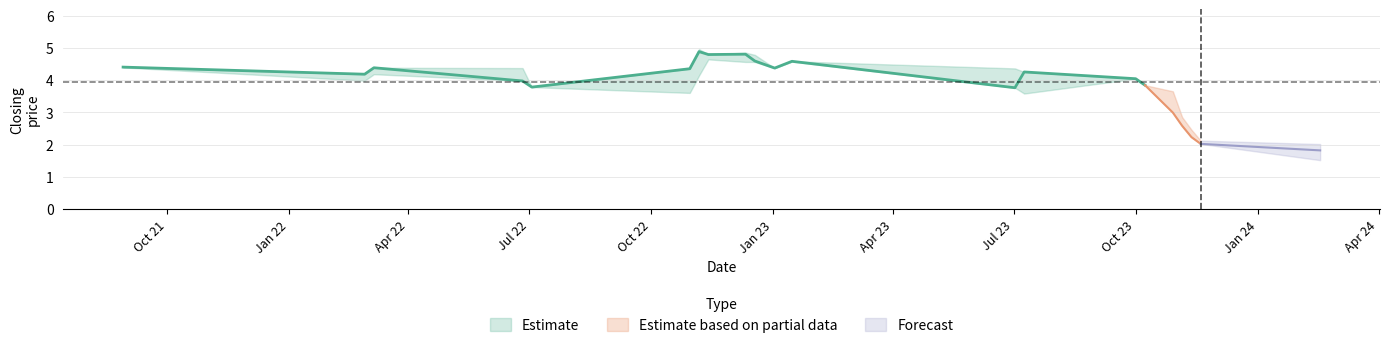

Between 3 and 14, which is larger?

14